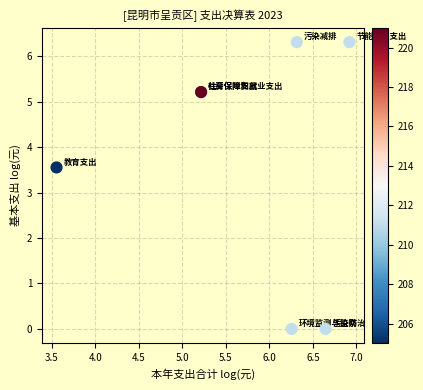

What Y value in the scatter plot is closest to 3?

3.6